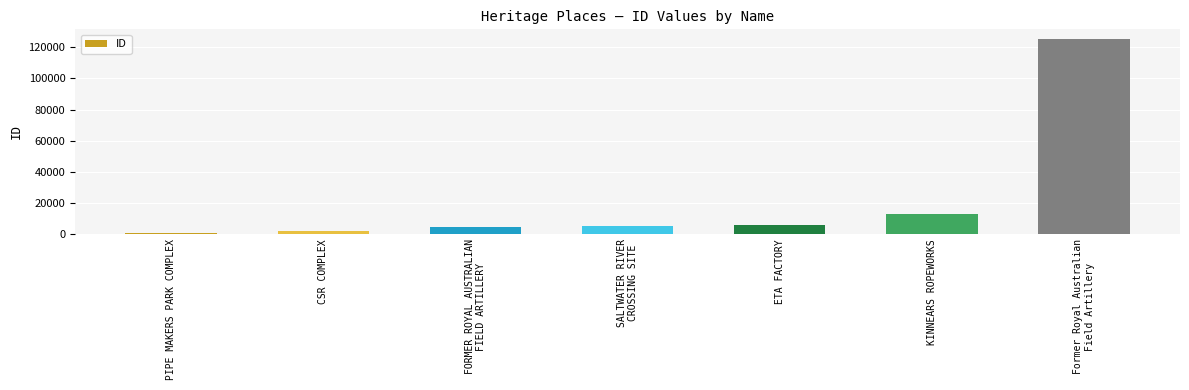

What is the average value?

22349